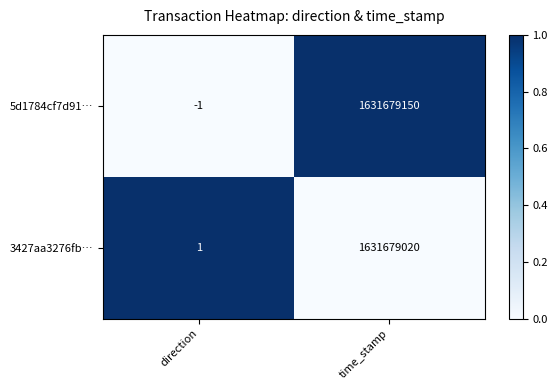

Rank the series by their maximum value, from lowest to highest.

3427aa3276fb…, 5d1784cf7d91…